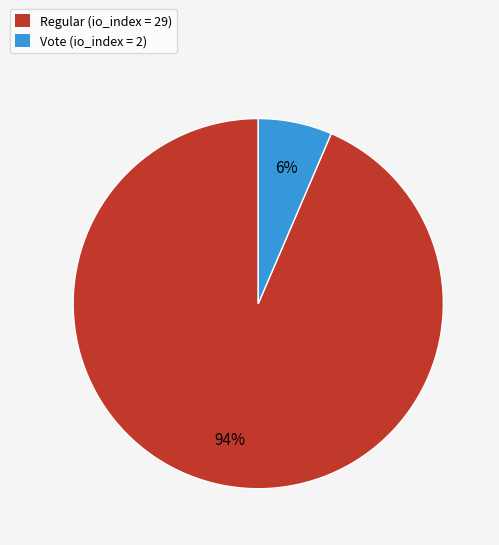

What percentage is the Vote slice, to the nearest percent?

6%